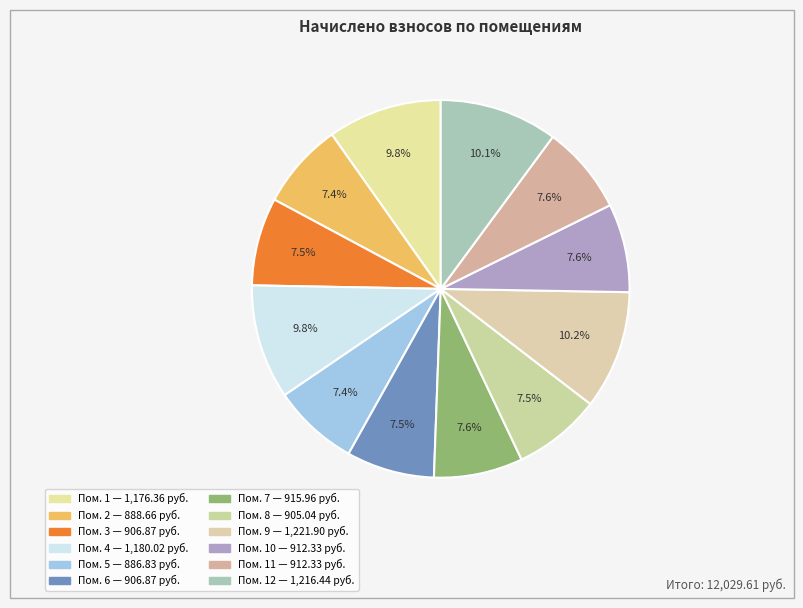

Count the number of slices in the pie.

12